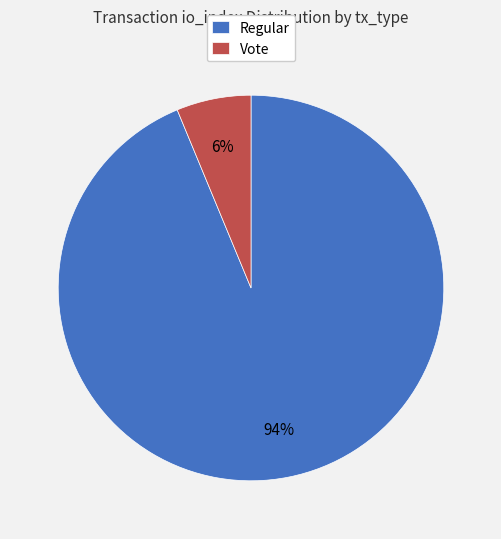

Is the sum of Regular and Vote greater than half?

Yes